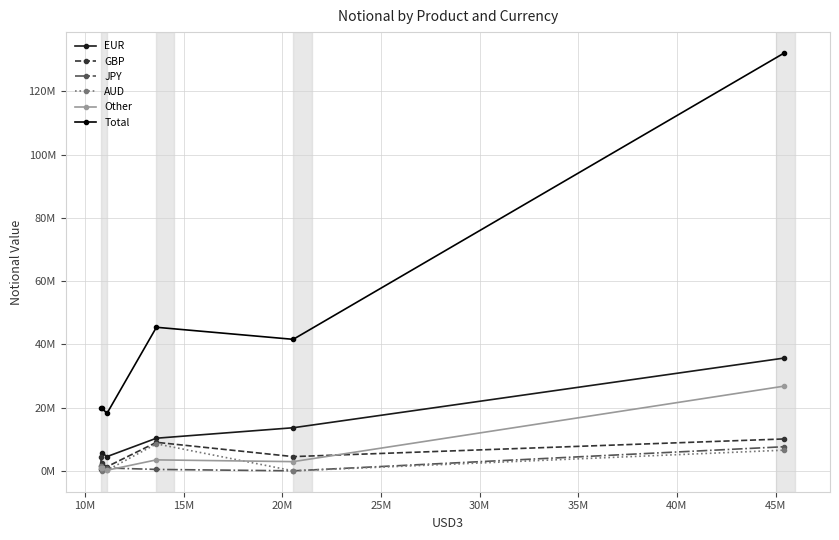

What is the maximum value for GBP?

10083915